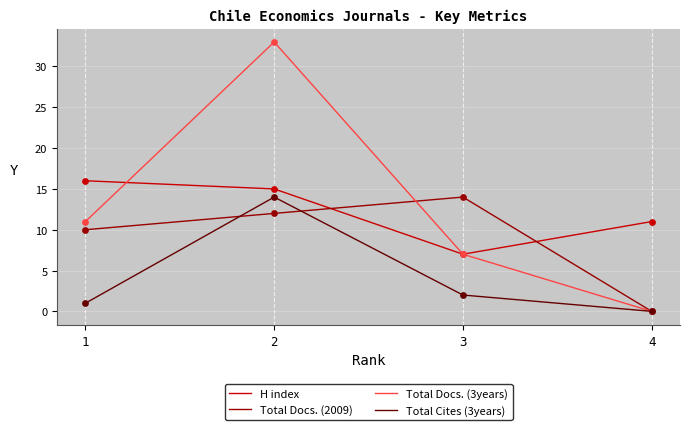

Between 1 and 4, which series saw the biggest shift?

Total Docs. (3years)